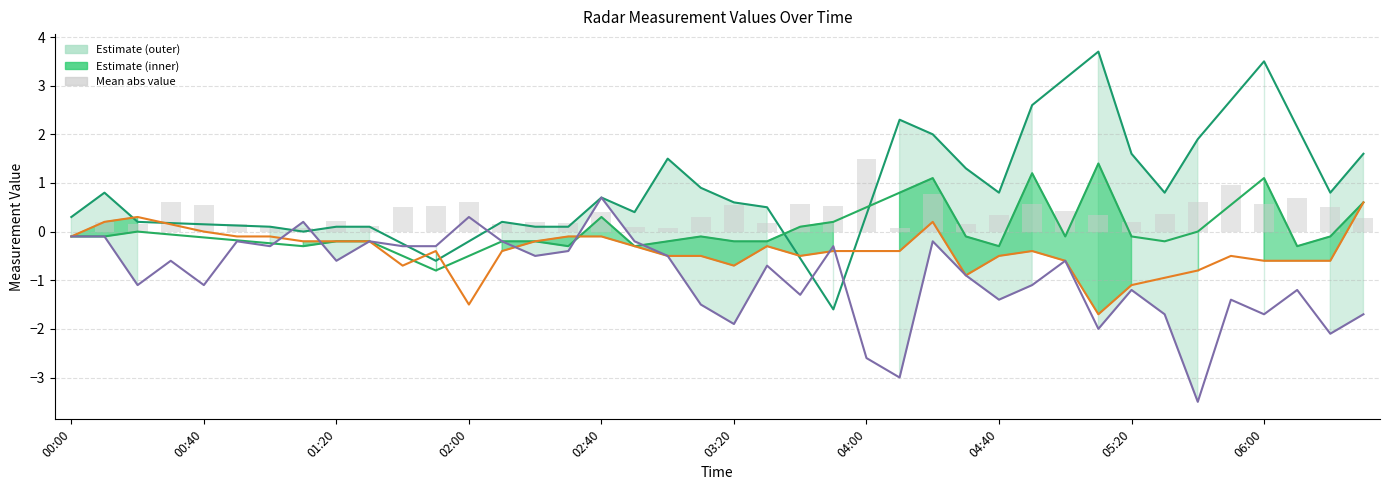

Are the bars grouped side by side (vs. stacked)?

No